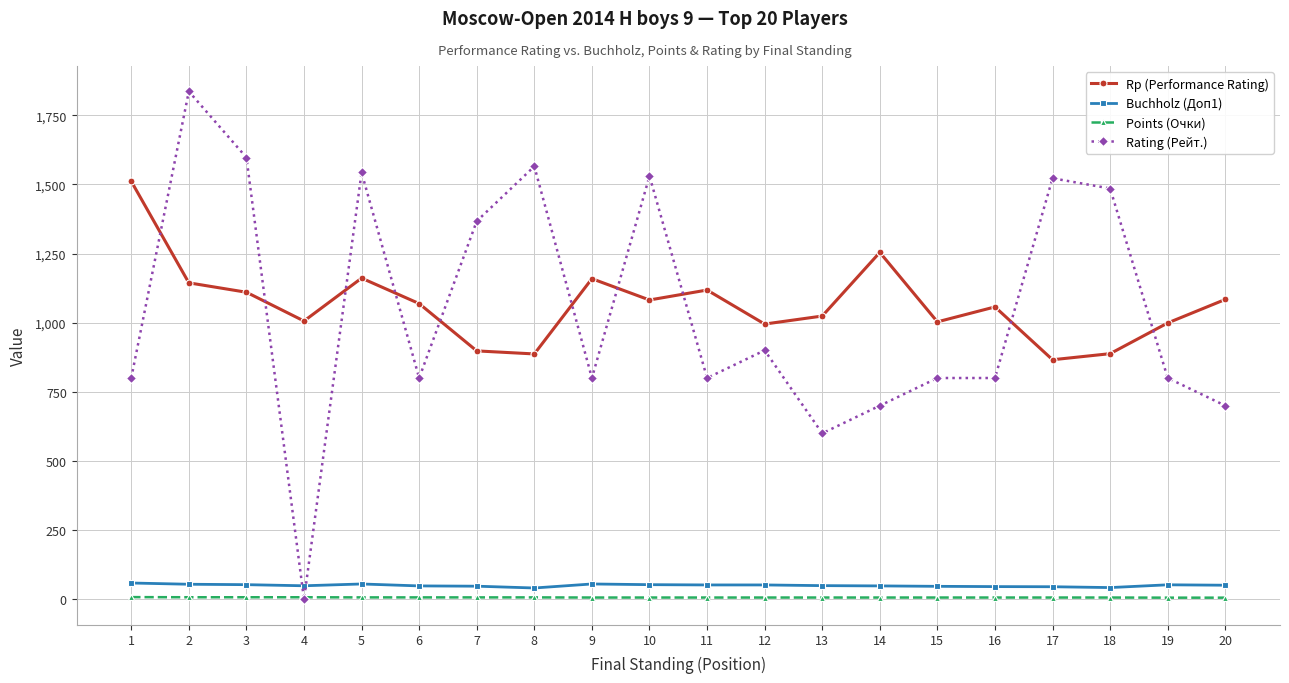

How many data points does each series have?

20